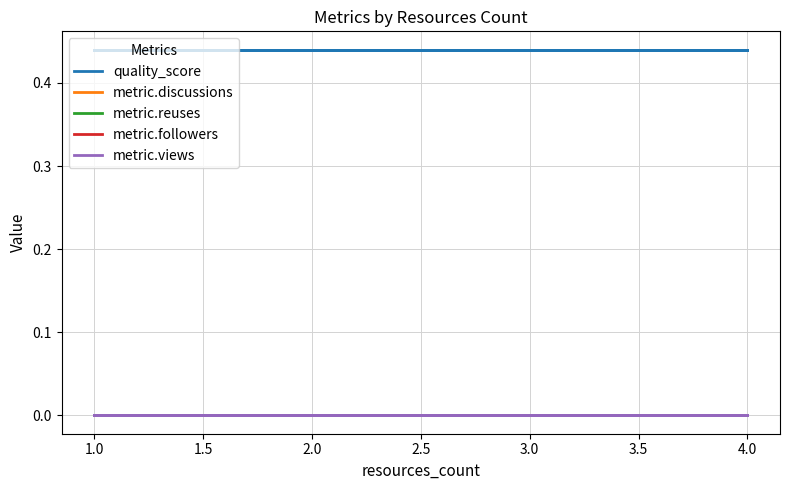

True or false: metric.views and metric.followers intersect in this chart.

False